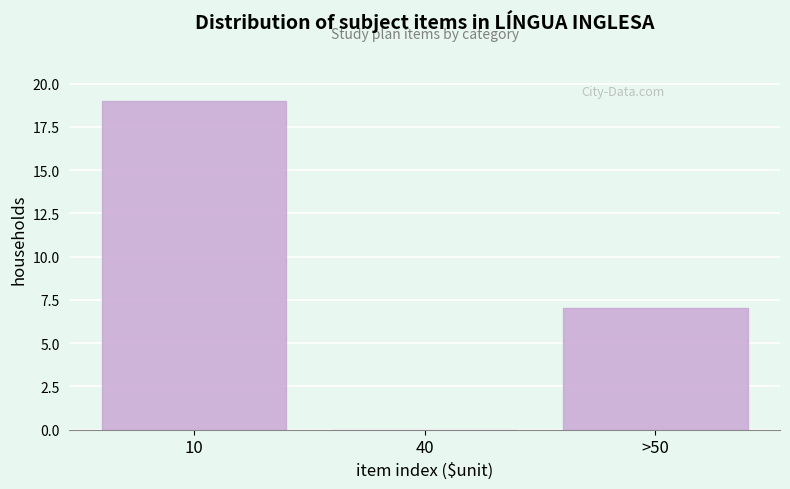

Reading left to right, extract all data points from this chart.

10=19	40=0	>50=7